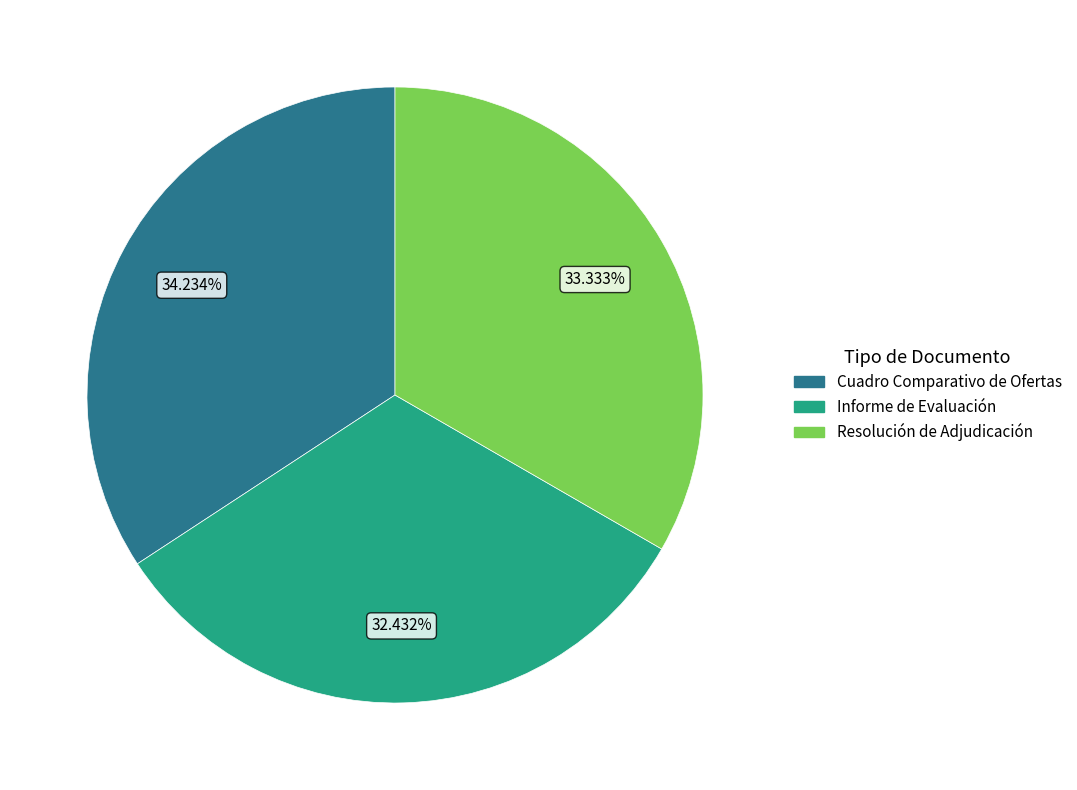

How many slices are in this pie chart?

3